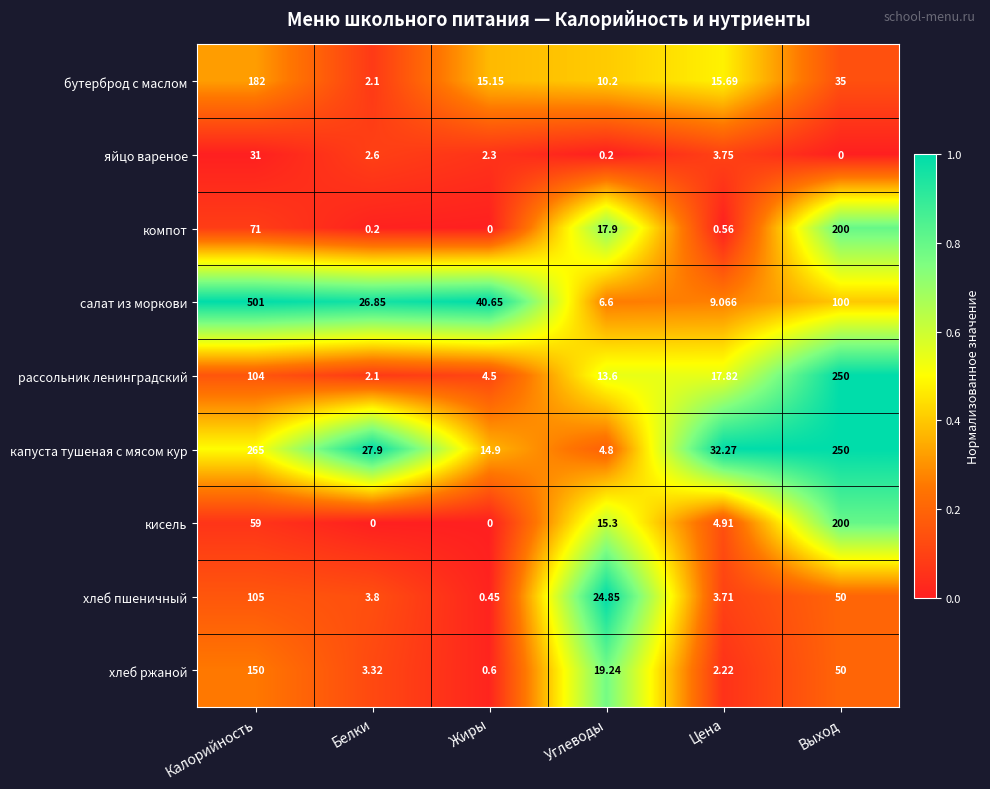

How many categories are shown in the chart?

6